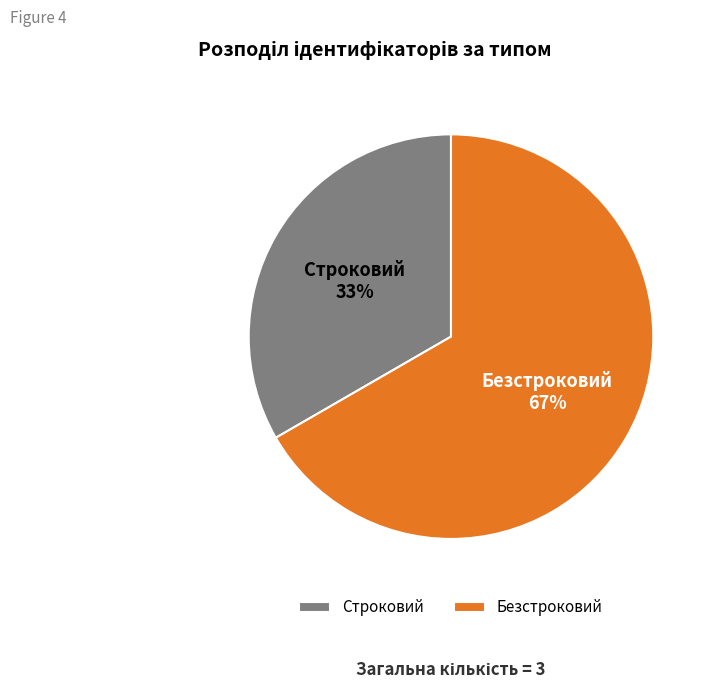

Do Безстроковий and Строковий together represent more than half of the pie?

Yes